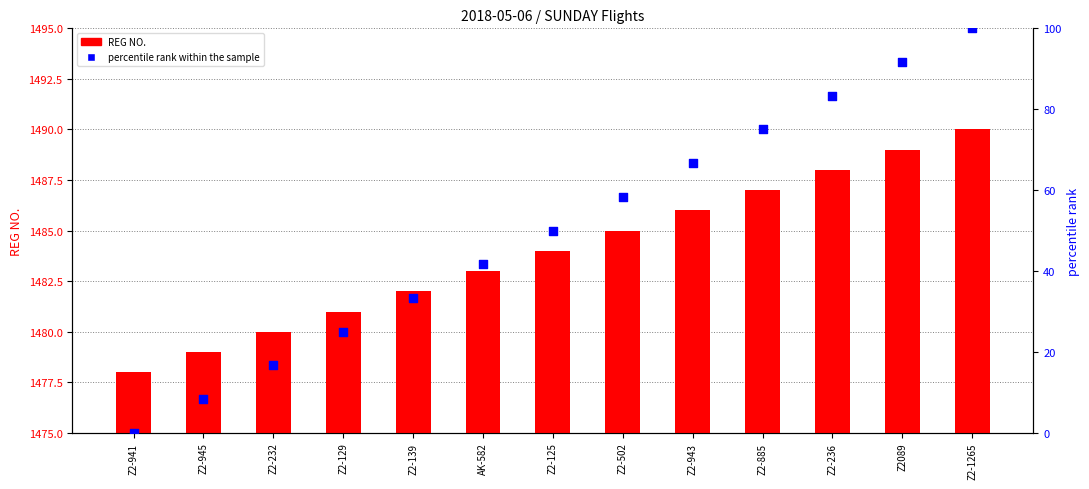

Is the value of REG NO. at Z2-941 greater than the value of percentile rank within the sample at Z2089?

Yes